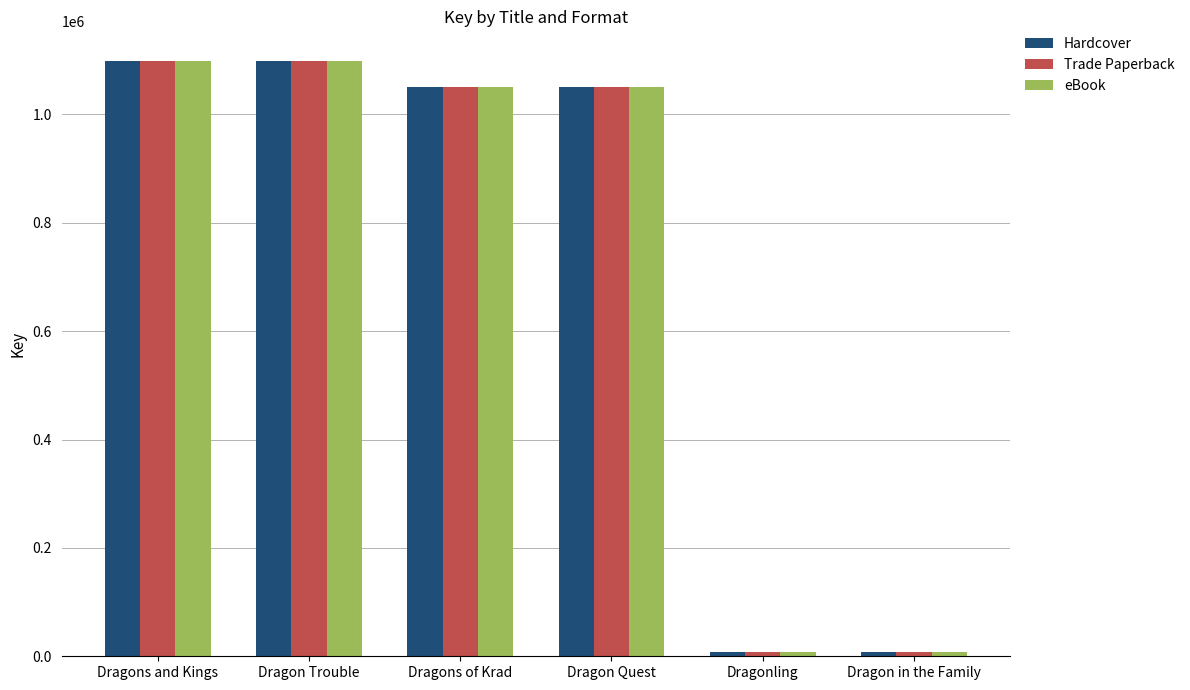

Is it true that Trade Paperback equals 8001 at Dragon in the Family?

True